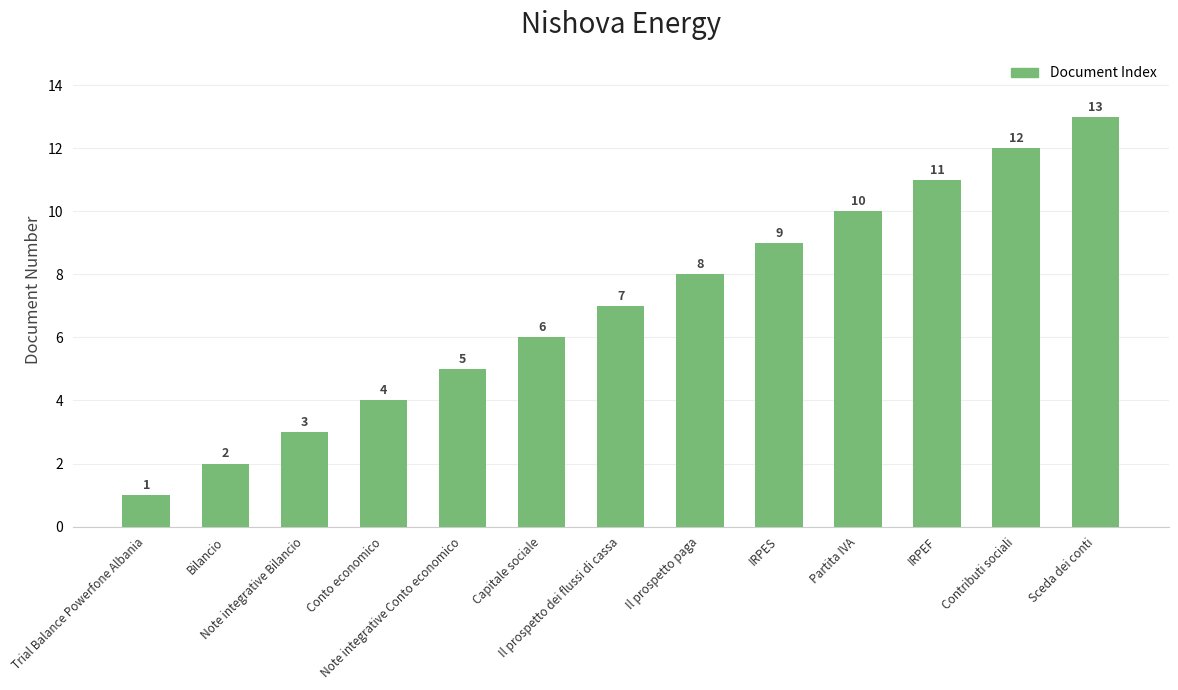

True or false: the data shows 11 at IRPEF.

True